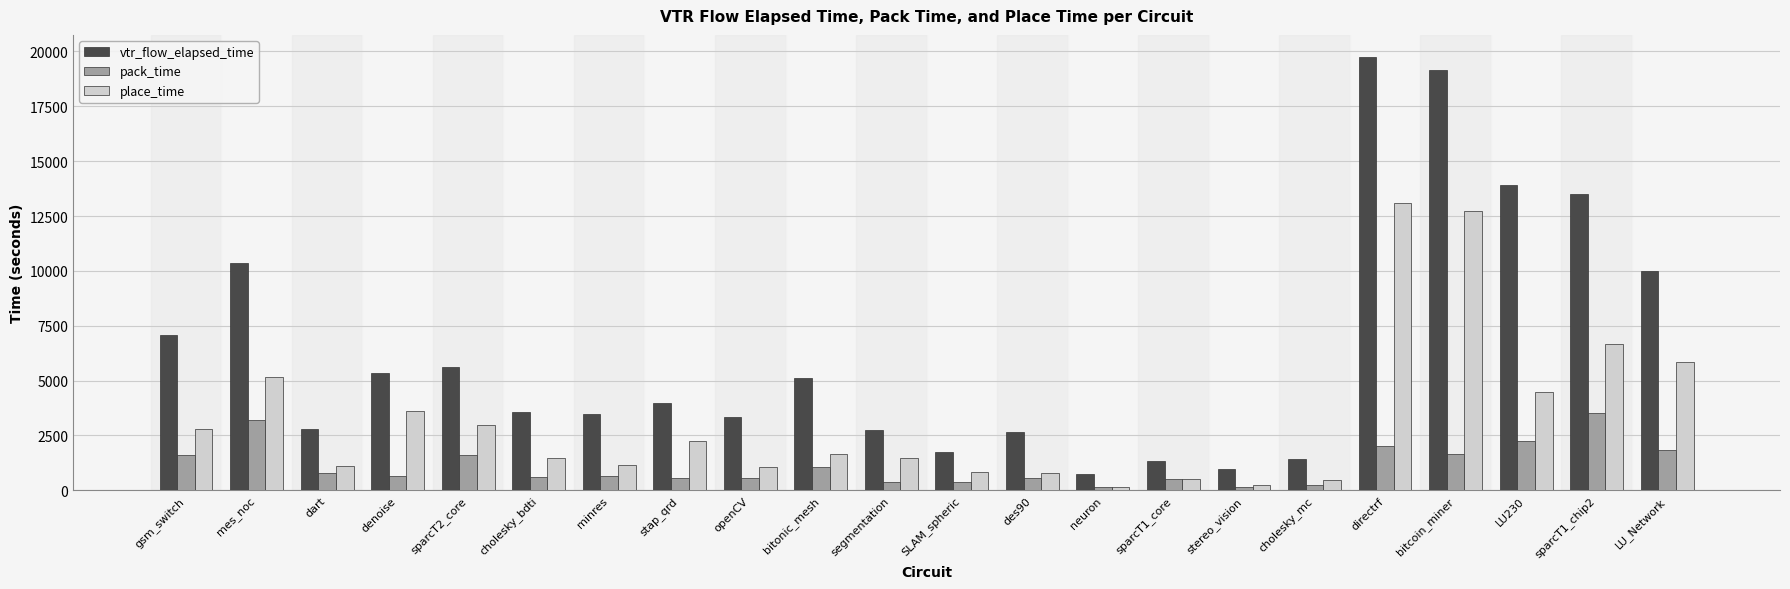

Which series has the largest total across all categories?

vtr_flow_elapsed_time